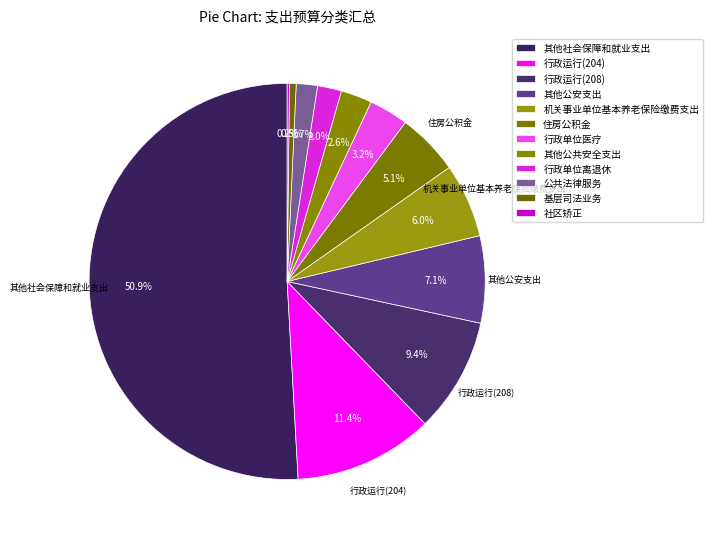

How many slices are in this pie chart?

12